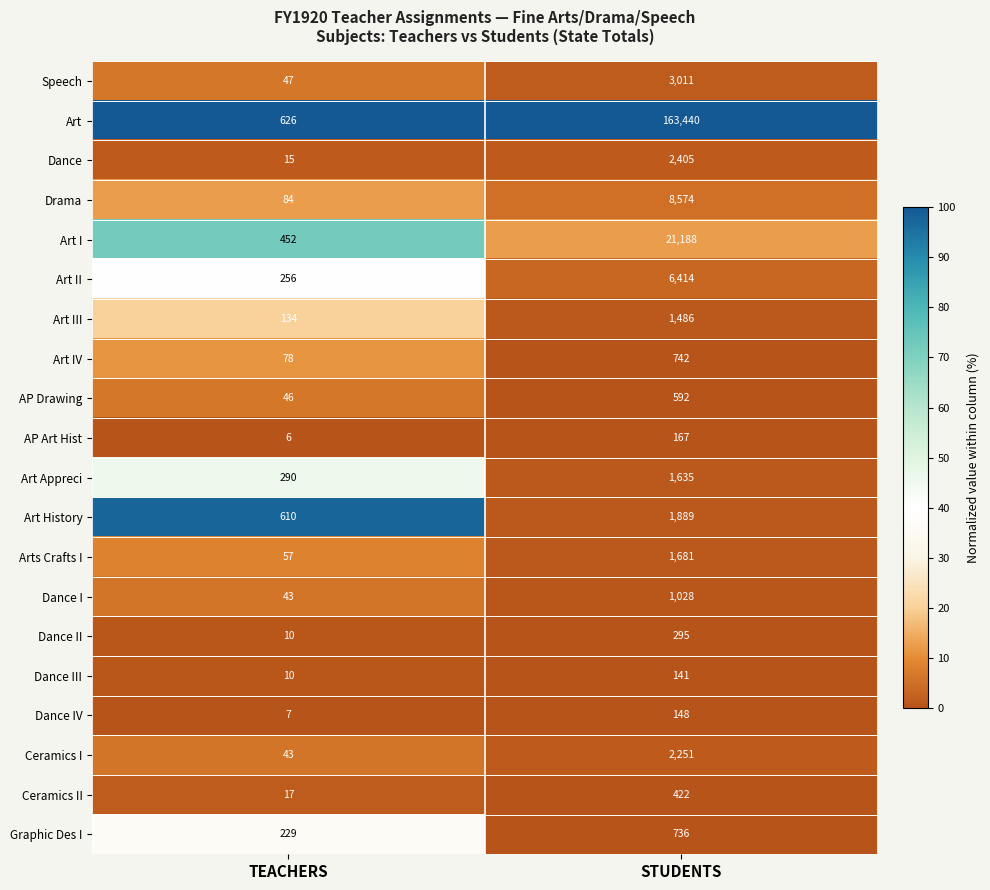

True or false: Dance II has a value of 295 at STUDENTS.

True